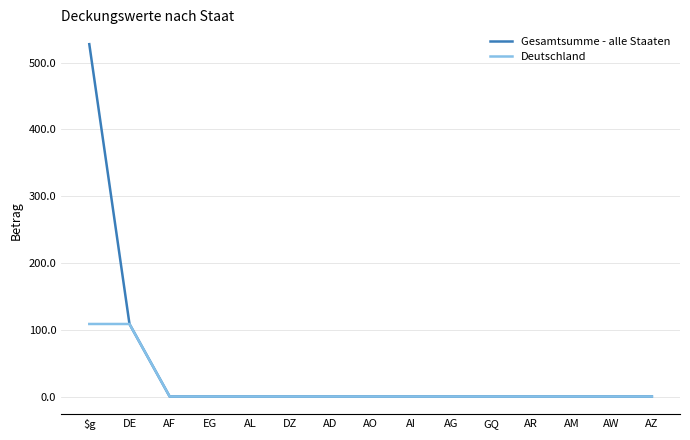

At which category is the sum across all series the highest?

$g